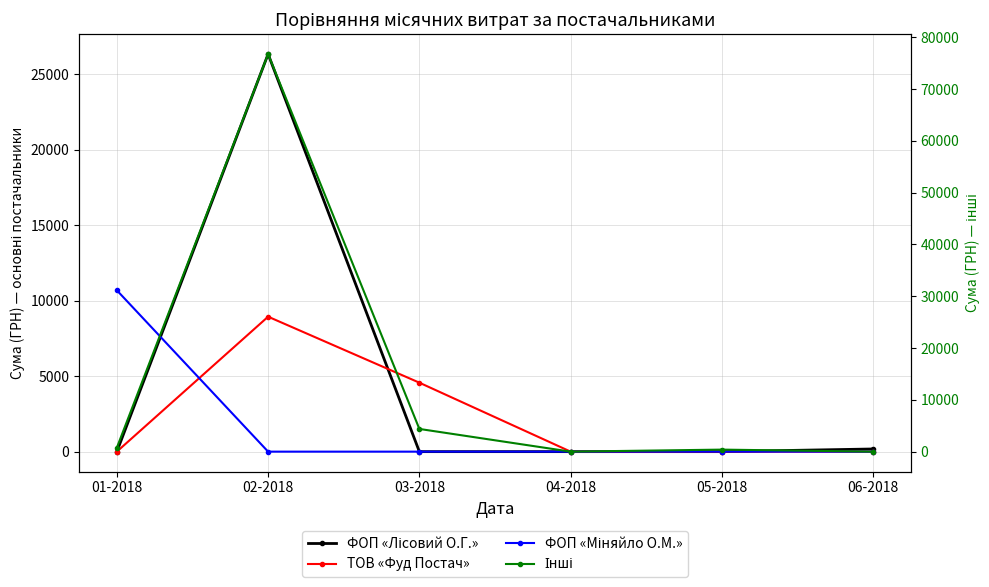

Reading left to right, transcribe all the data shown in this chart.

ФОП «Лісовий О.Г.»: 0.0	26320.0	0.0	0.0	0.0	176.6
ТОВ «Фуд Постач»: 0.0	8934.9	4565.6	0.0	0.0	0.0
ФОП «Міняйло О.М.»: 31154.2	0.0	0.0	0.0	0.0	0.0
Інші: 757.5	76767.7	4383.8	0.0	391.6	0.0